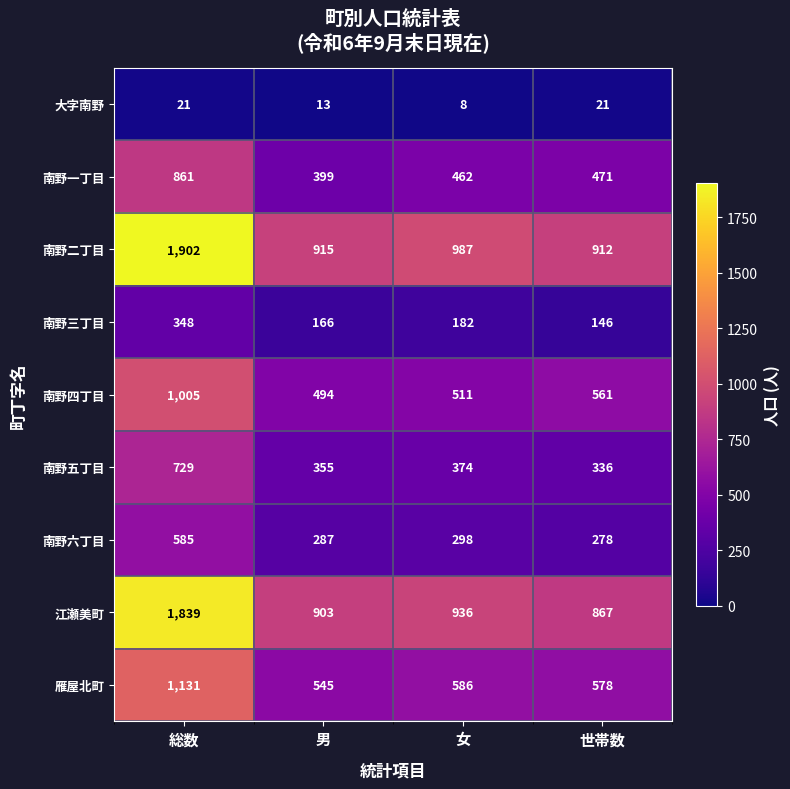

What is the difference between the second highest and minimum values in the 南野二丁目 series?

75